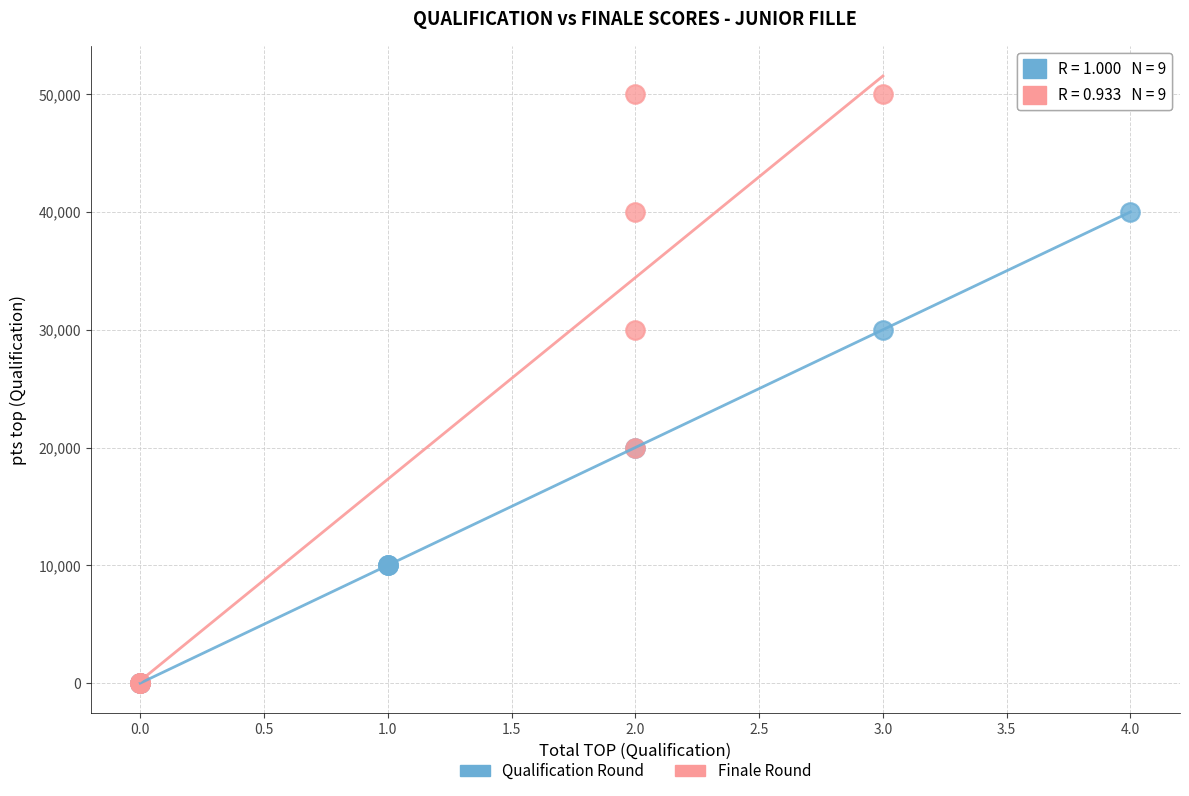

What are all the series names shown in the legend?

Qualification Round, Finale Round